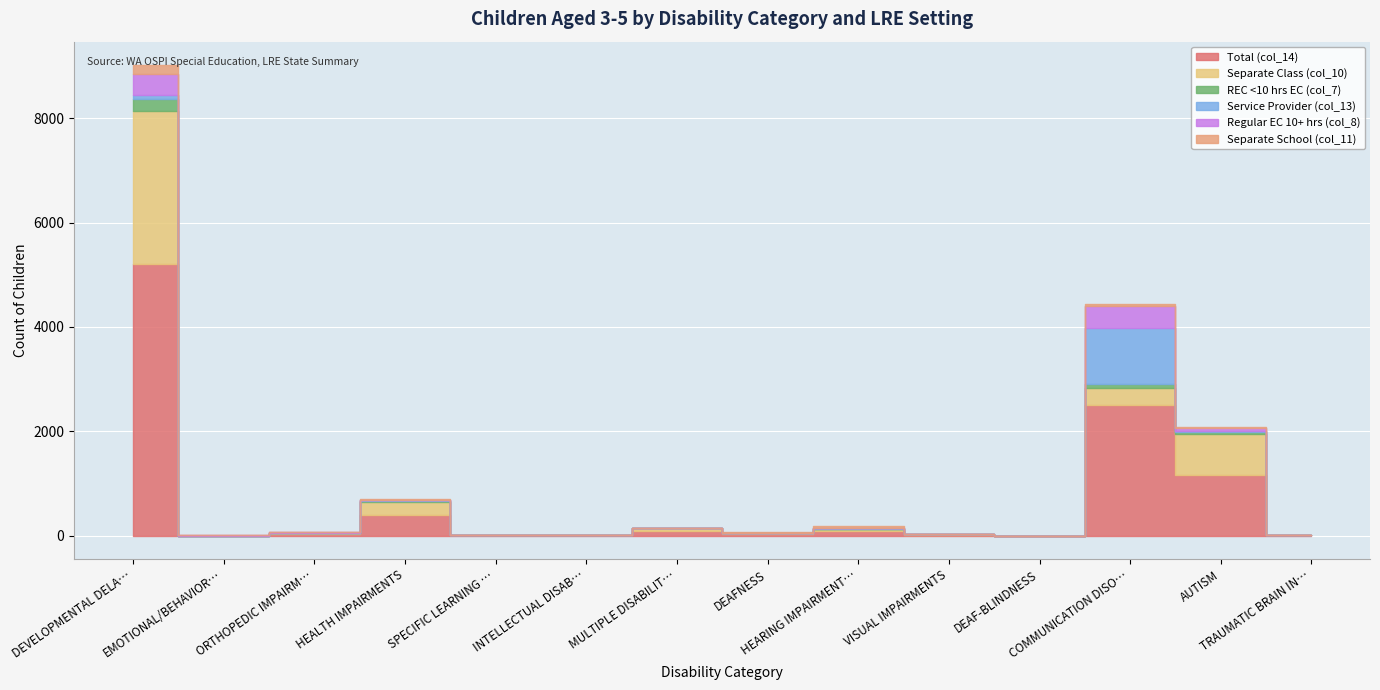

Is it true that Separate School (col_11) equals 120 at SPECIFIC LEARNING DISABILITIES?

False